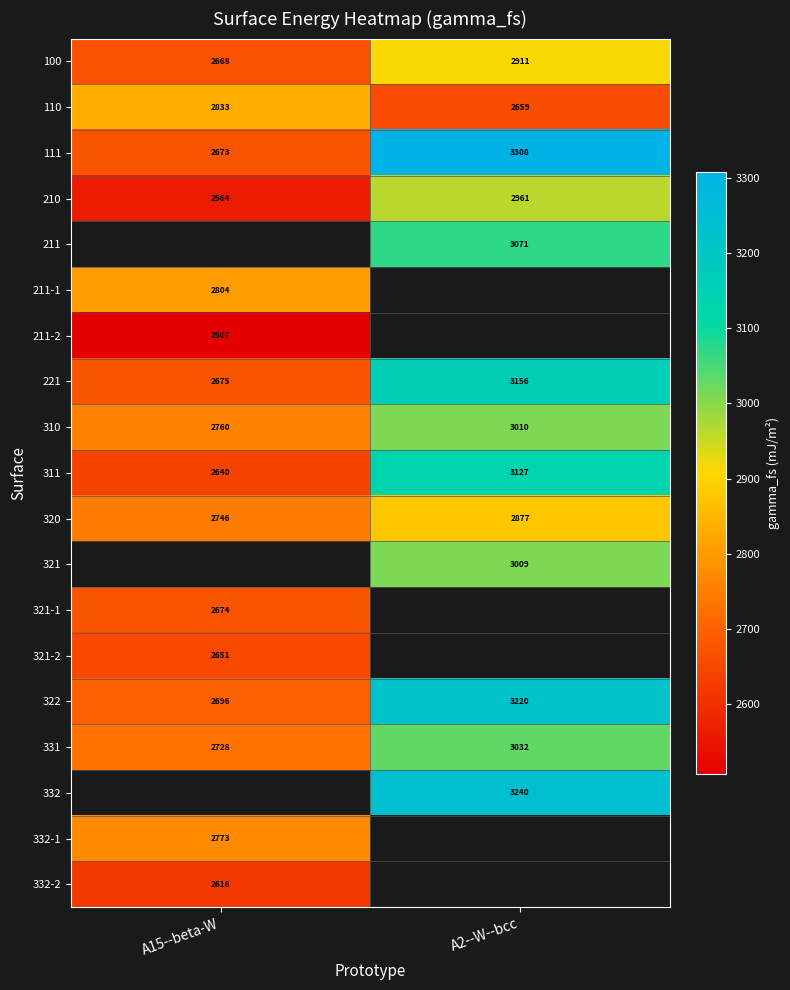

Count the number of categories in the chart.

2